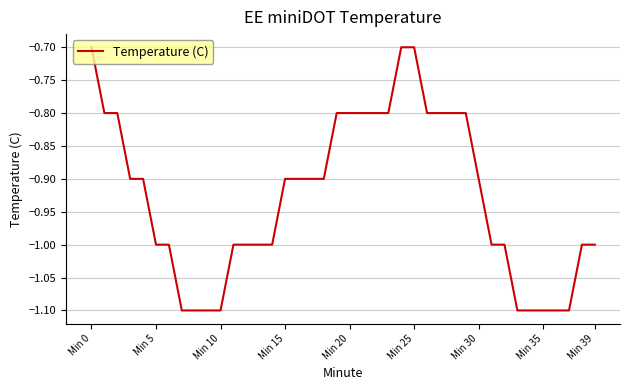

What is the sum of all values?

-37.1